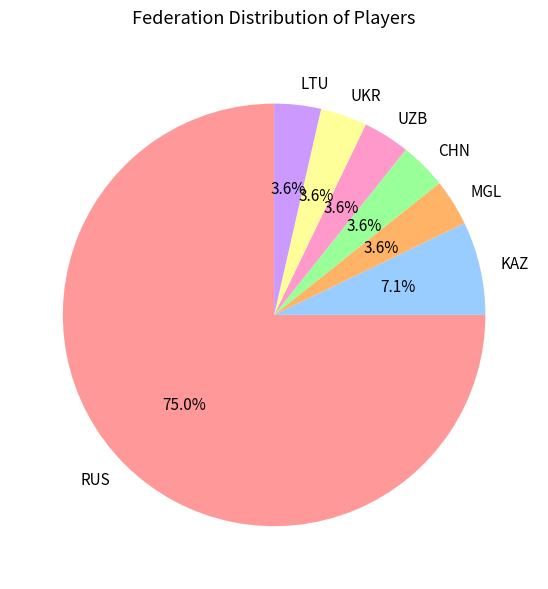

How many segments does this pie chart have?

7